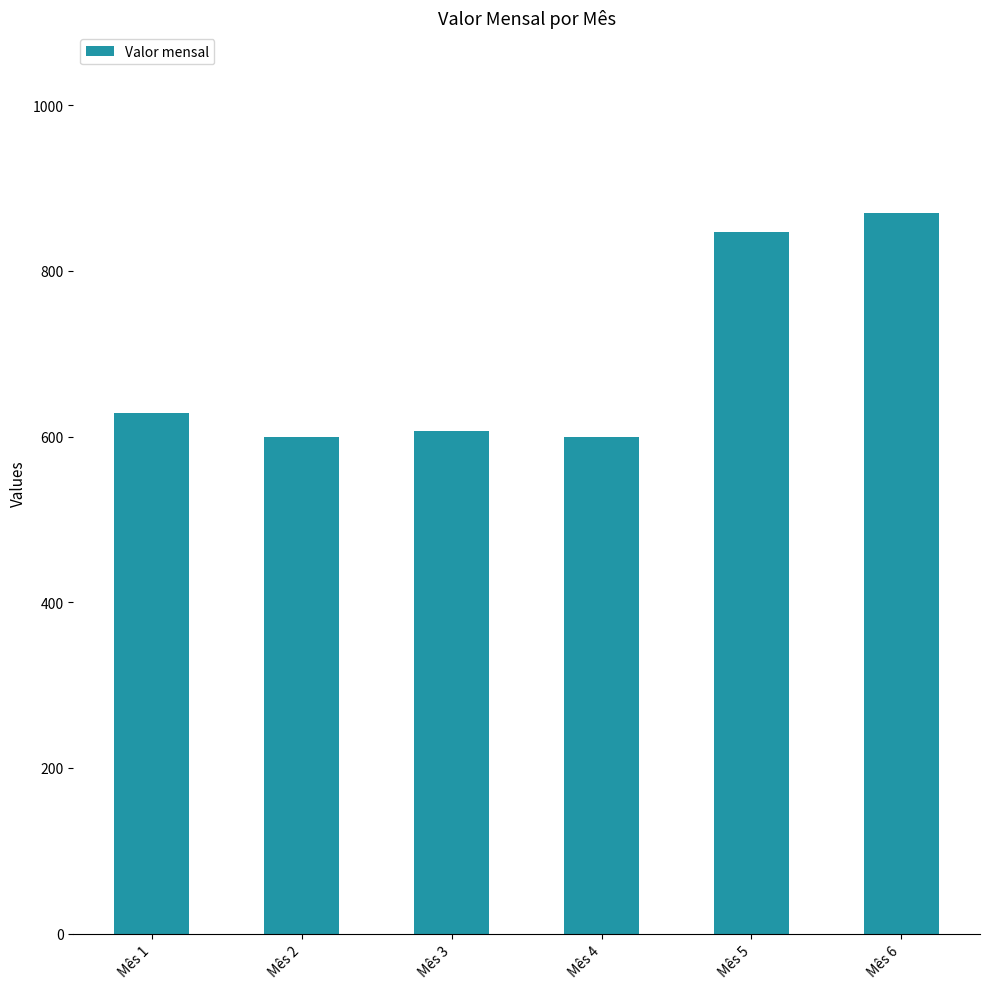

What is the value of the 3rd bar from the left?

607.3